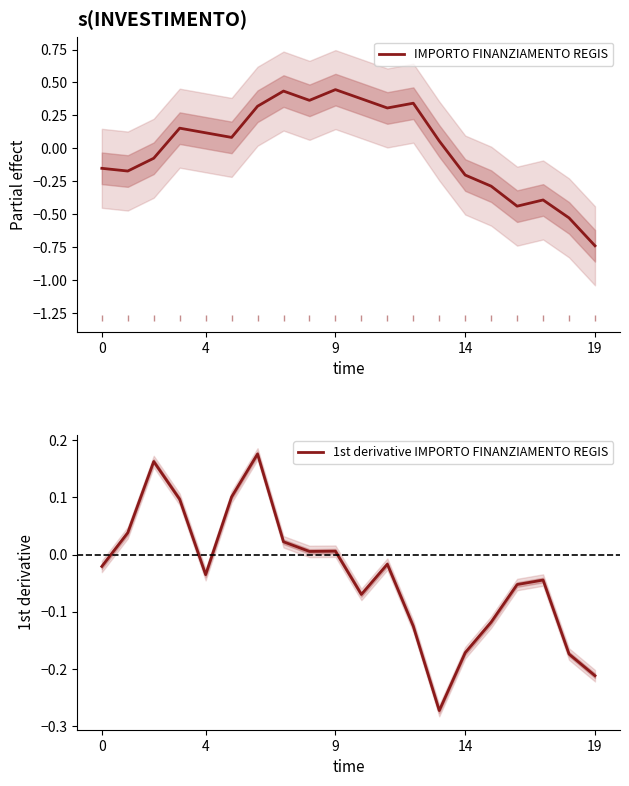

How many data points in 1st derivative IMPORTO FINANZIAMENTO REGIS are less than 0?

12